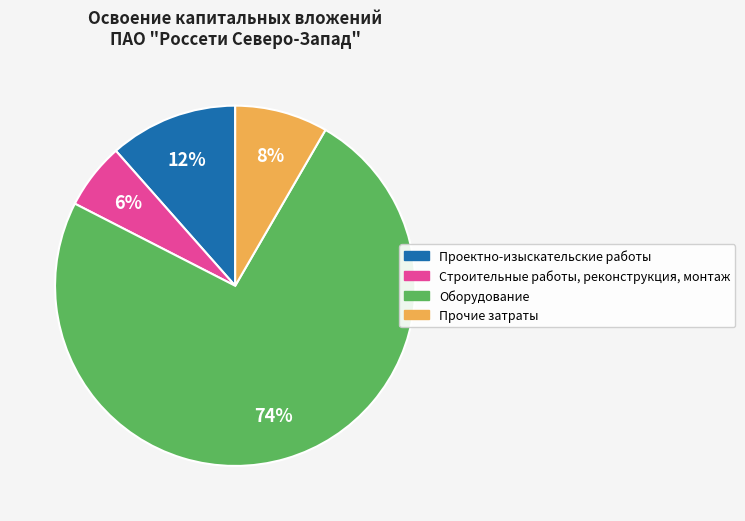

How many segments does this pie chart have?

4